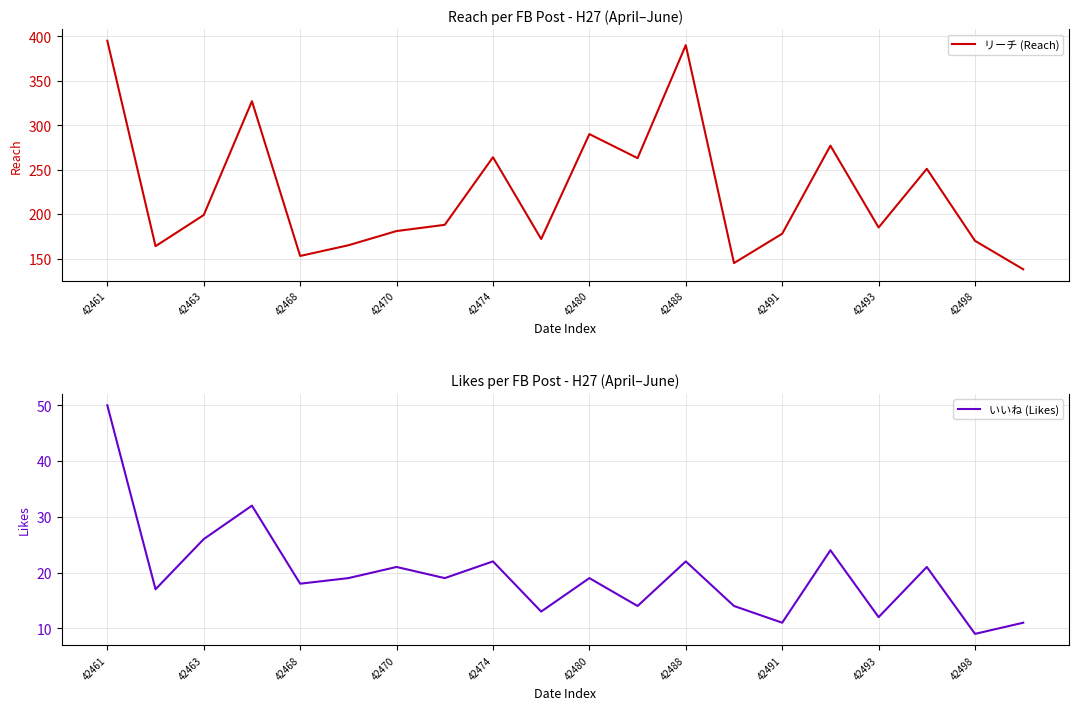

What is the lowest value of the リーチ (Reach) series?

138